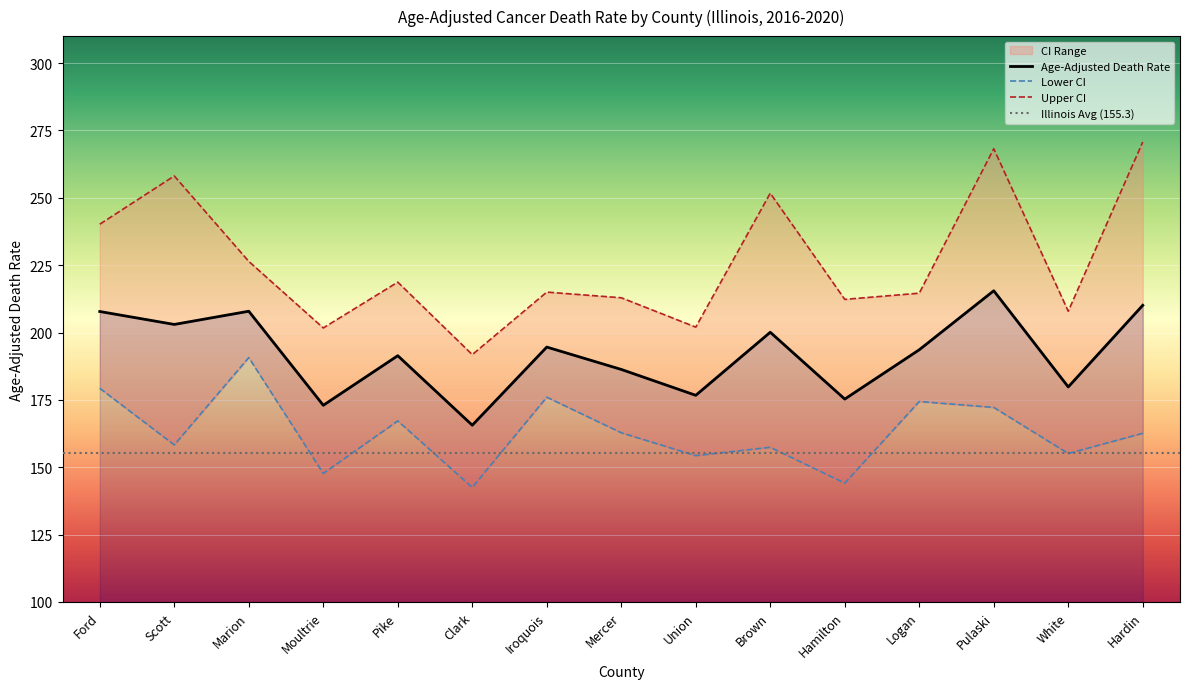

Is this an area chart (filled region under the line)?

No